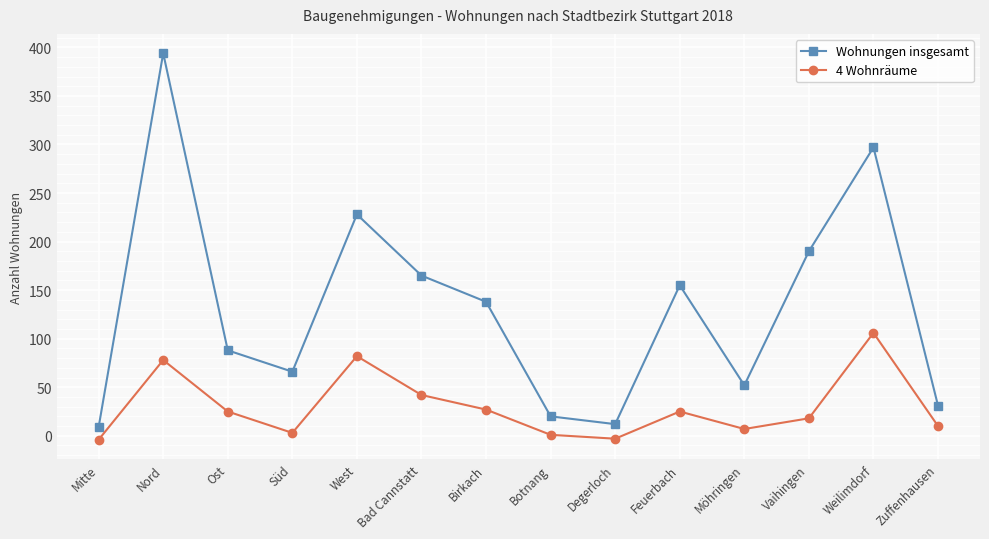

What value does the 4 Wohnräume series have at Ost, to the nearest 5?

25